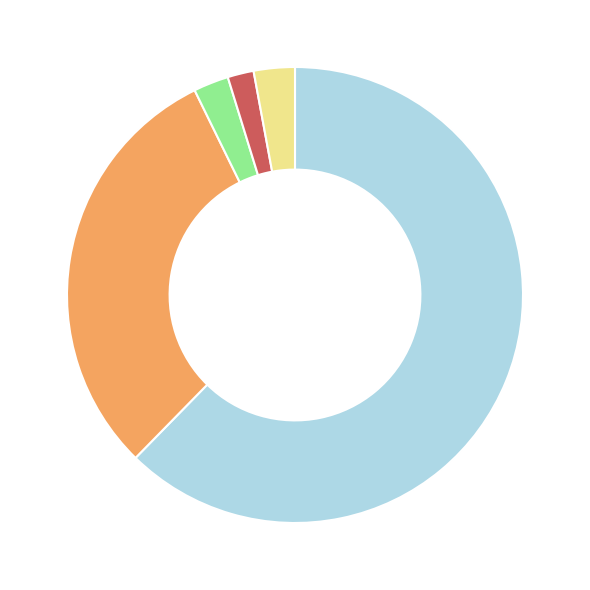

Does any single category account for the majority?

Yes